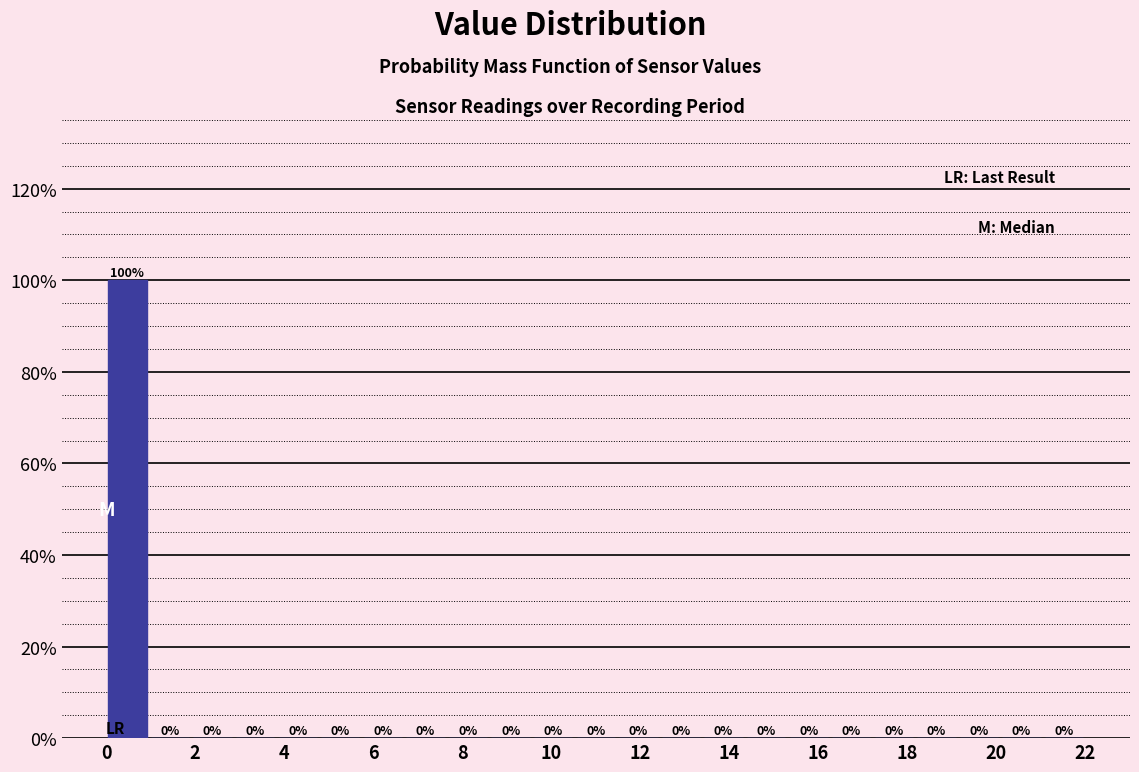

Reading left to right, transcribe this chart: for each bar, give the range it covers on the x-axis and its height. The bar edges are not printed on the chart, so give them approximately, as read against the axis.

0.0 to 1.0: 100
1.0 to 2.0: 0
2.0 to 2.8: 0
2.8 to 3.8: 0
3.8 to 4.8: 0
4.8 to 5.8: 0
5.8 to 6.6: 0
6.6 to 7.6: 0
7.6 to 8.6: 0
8.6 to 9.6: 0
9.6 to 10.6: 0
10.6 to 11.4: 0
11.4 to 12.4: 0
12.4 to 13.4: 0
13.4 to 14.4: 0
14.4 to 15.4: 0
15.4 to 16.2: 0
16.2 to 17.2: 0
17.2 to 18.2: 0
18.2 to 19.2: 0
19.2 to 20.0: 0
20.0 to 21.0: 0
21.0 to 22.0: 0